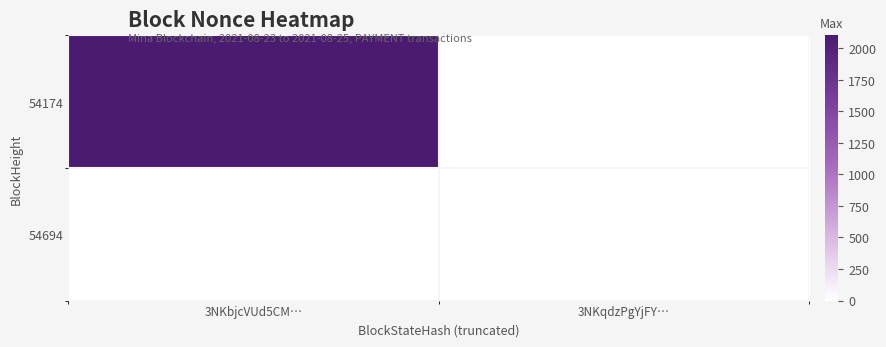

What is the spread (max minus min) of values at 3NKbjcVUd5CM…?

2101